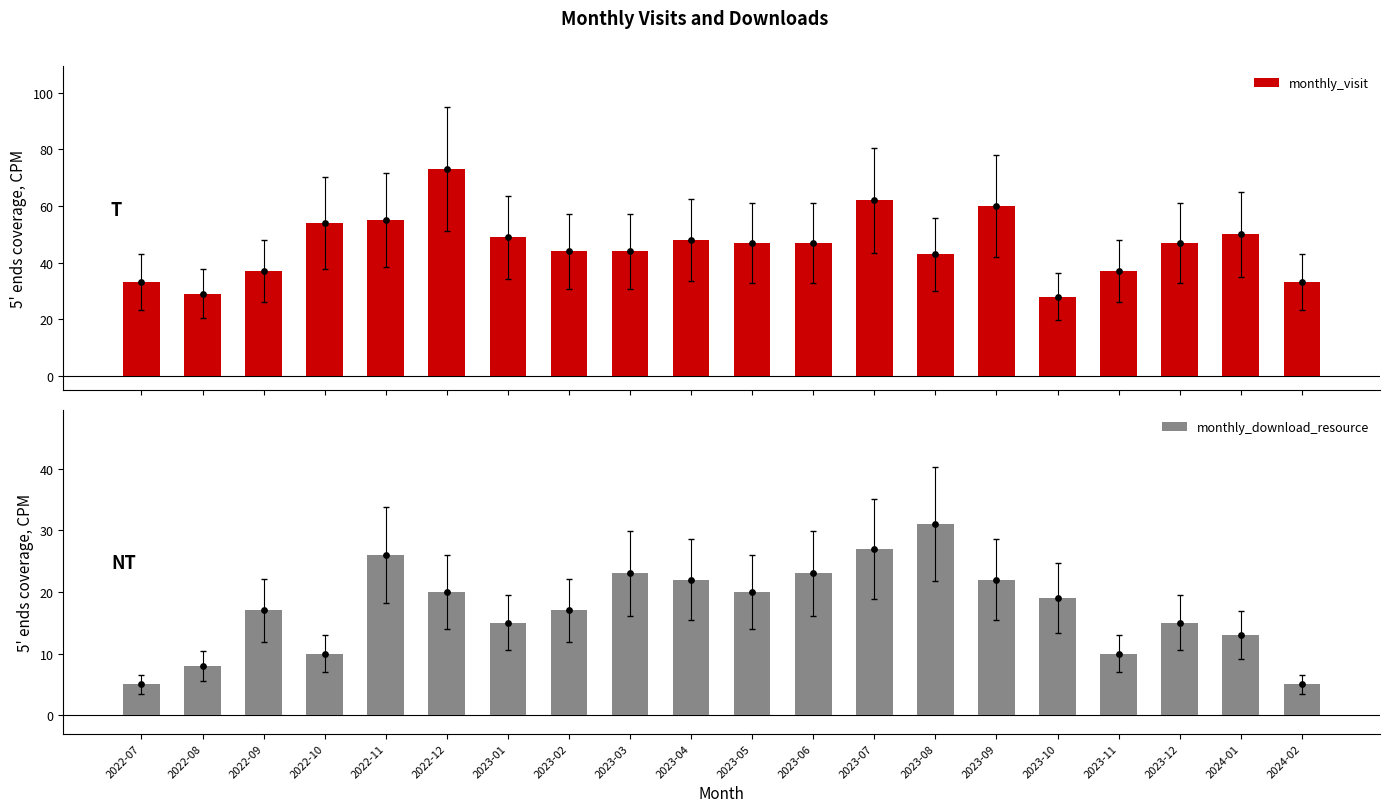

At which category is the sum across all series the highest?

2022-12